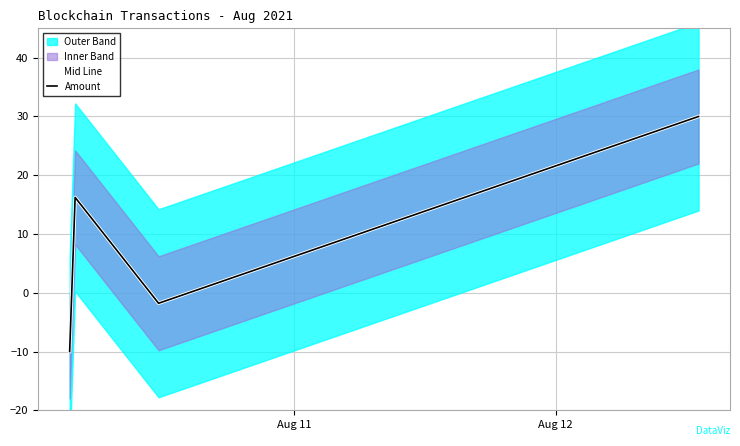

Reading left to right, what are all the values shown in this chart?

Mid Line: -10.0	16.2	-1.8	30.0
Amount: -10.0	16.2	-1.8	30.0